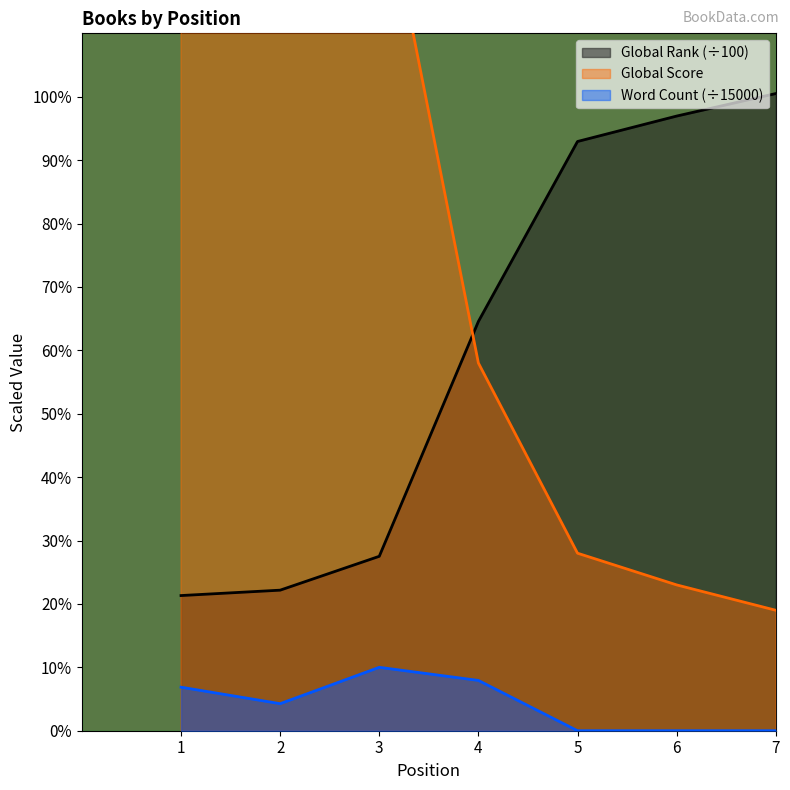

How many data points in Word Count are less than 4?

3